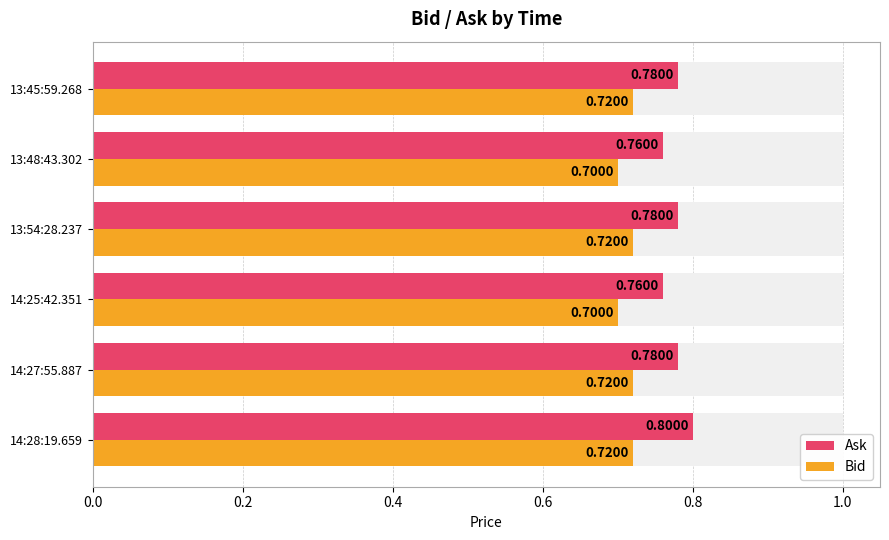

Count the Ask values in the range 0 to 1.

6